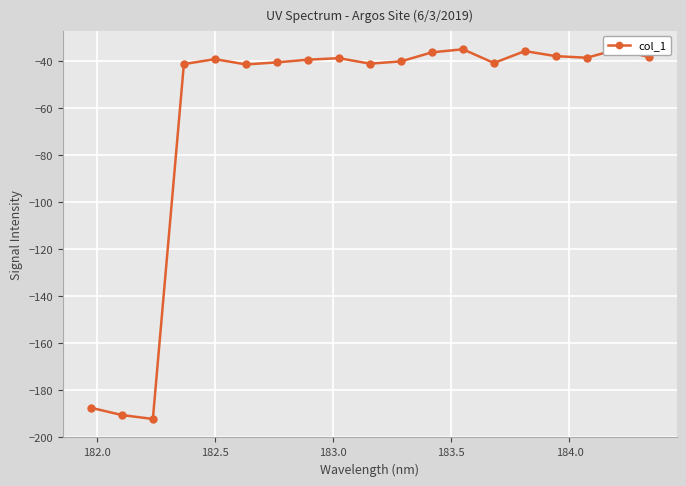

How many points are lower than both their immediate neighbors (excluding endpoints)?

5